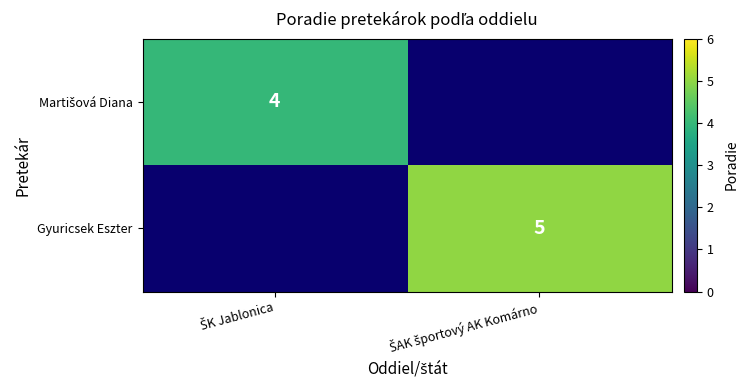

Which category has the lowest value across all series?

ŠK Jablonica